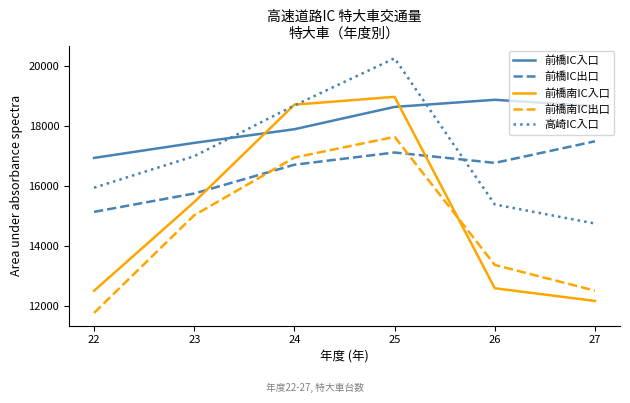

How many interior local peaks does the 前橋南IC出口 series have?

1